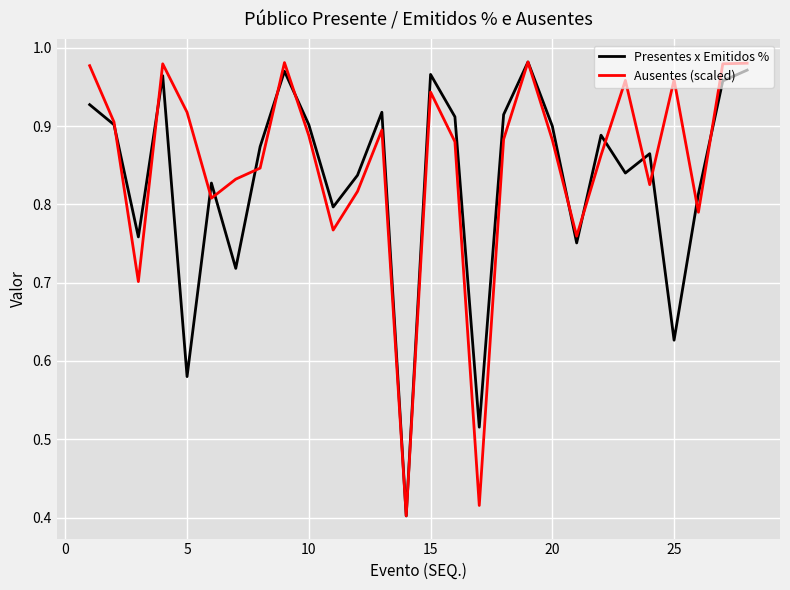

What is the difference between the maximum and second lowest values in the Presentes x Emitidos % series?

0.5